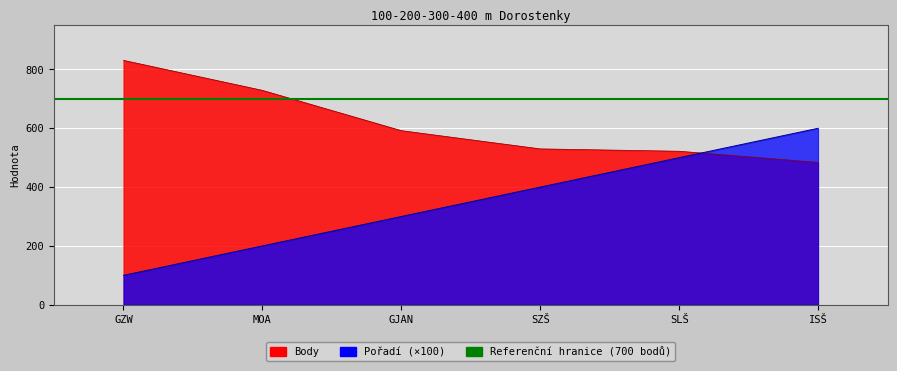

What is the sum of all Pořadí values?

2100